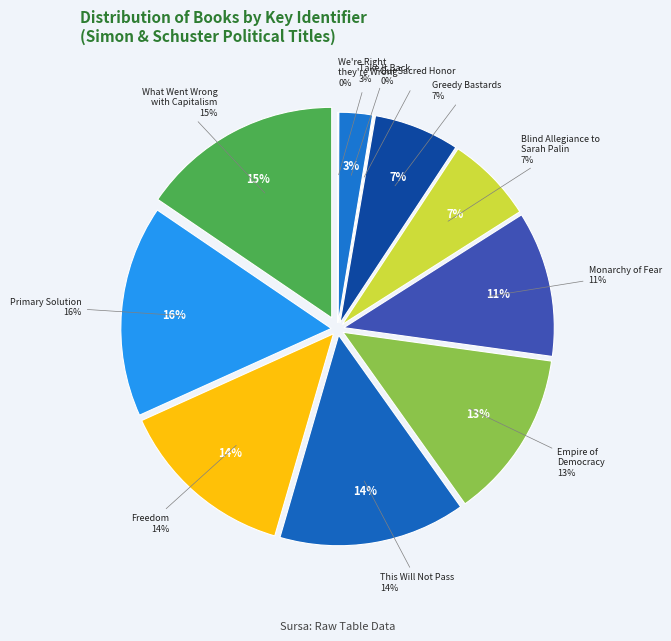

Does Freedom represent more than half of the total?

No